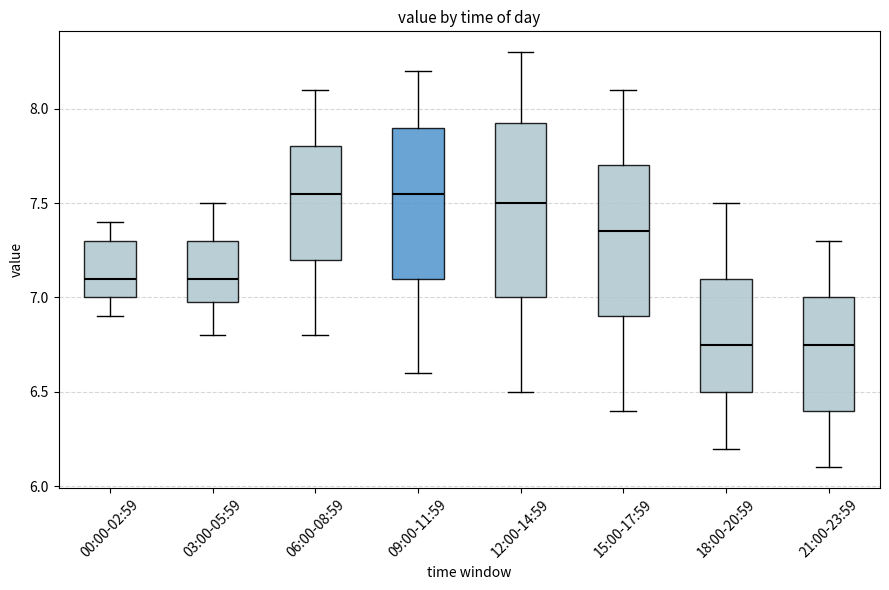

Reading left to right, read every box against the y-axis: the position of its median line, the range the box covers, and the ends of its whiskers. The values are not printed on the chart, so give them approximately, as read against the axis.

00:00-02:59: median 7.10, box 7.00 to 7.30, whiskers 6.90 to 7.40
03:00-05:59: median 7.10, box 7.00 to 7.30, whiskers 6.80 to 7.50
06:00-08:59: median 7.55, box 7.20 to 7.80, whiskers 6.80 to 8.10
09:00-11:59: median 7.55, box 7.10 to 7.90, whiskers 6.60 to 8.20
12:00-14:59: median 7.50, box 7.00 to 7.95, whiskers 6.50 to 8.30
15:00-17:59: median 7.35, box 6.90 to 7.70, whiskers 6.40 to 8.10
18:00-20:59: median 6.75, box 6.50 to 7.10, whiskers 6.20 to 7.50
21:00-23:59: median 6.75, box 6.40 to 7.00, whiskers 6.10 to 7.30